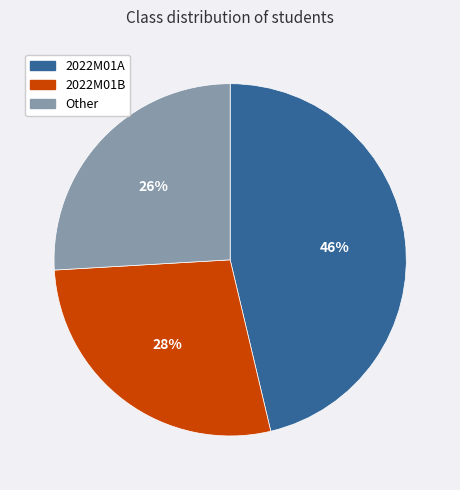

Which slice is the largest?

2022M01A